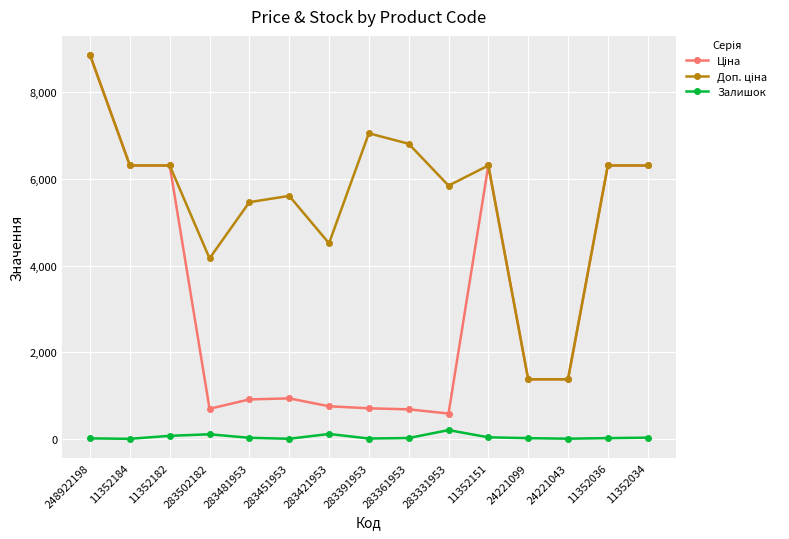

True or false: Залишок has more than 0 points higher than both neighbors.

True